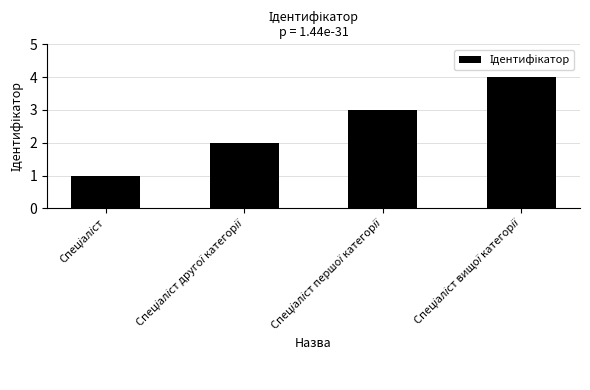

What is the maximum value shown in the chart?

4